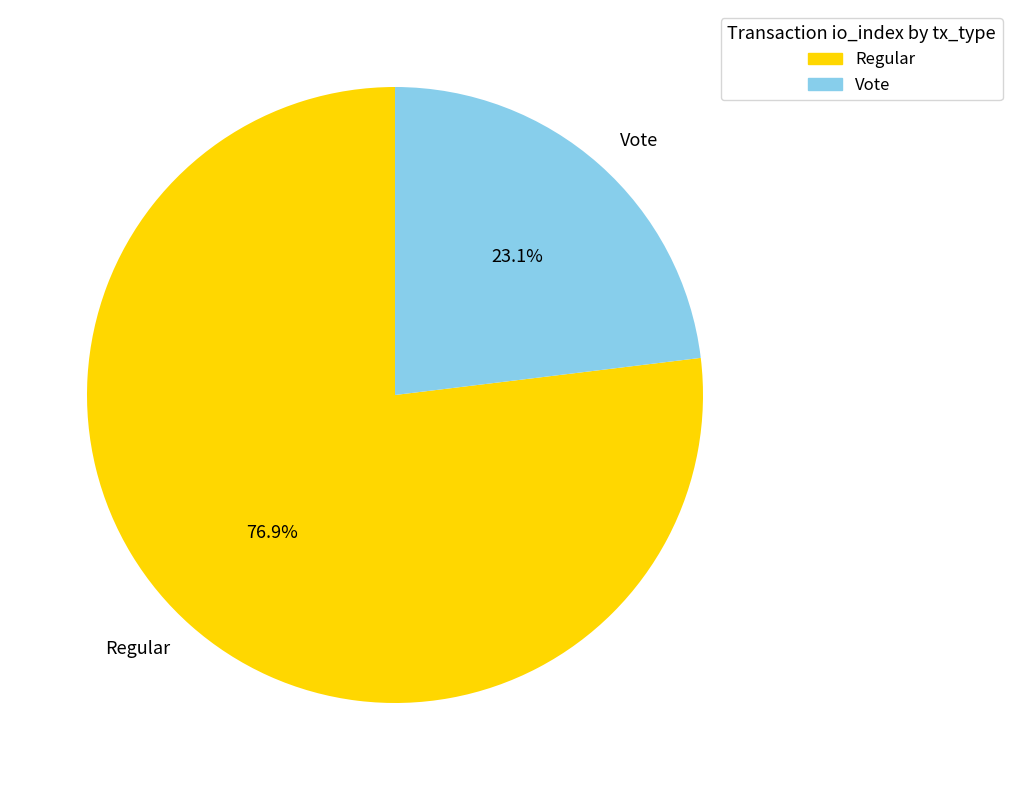

To the nearest percent, what is the difference between the Vote and Regular slice percentages?

54%